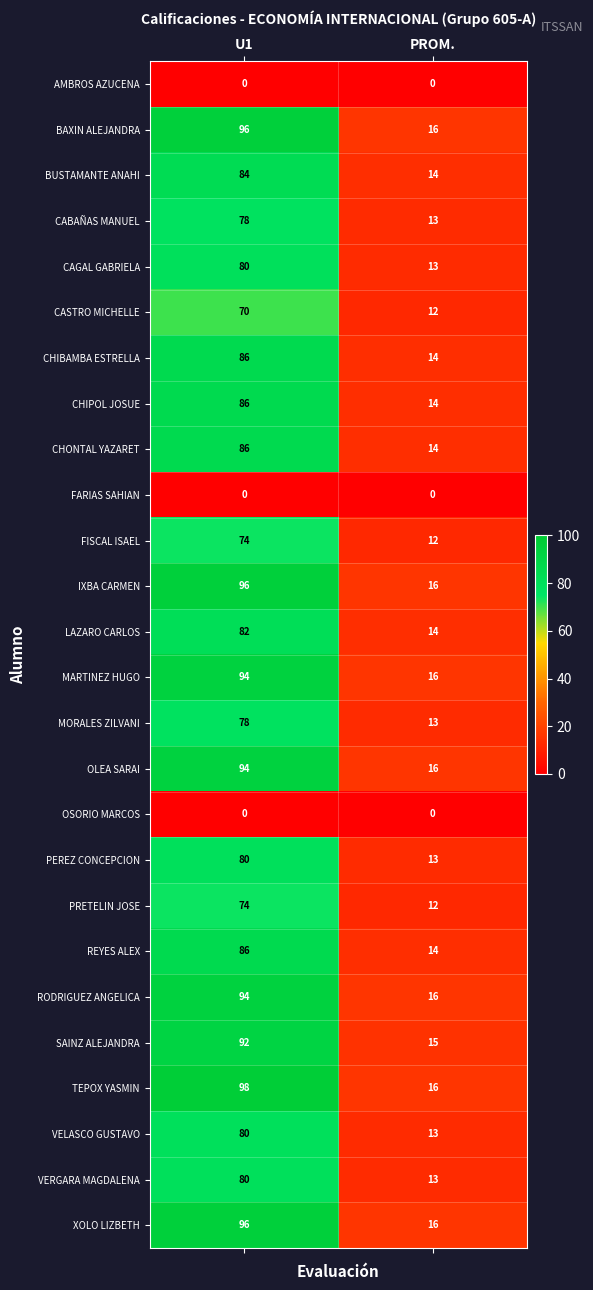

What is the difference between the maximum and minimum values in the CAGAL GABRIELA series?

67